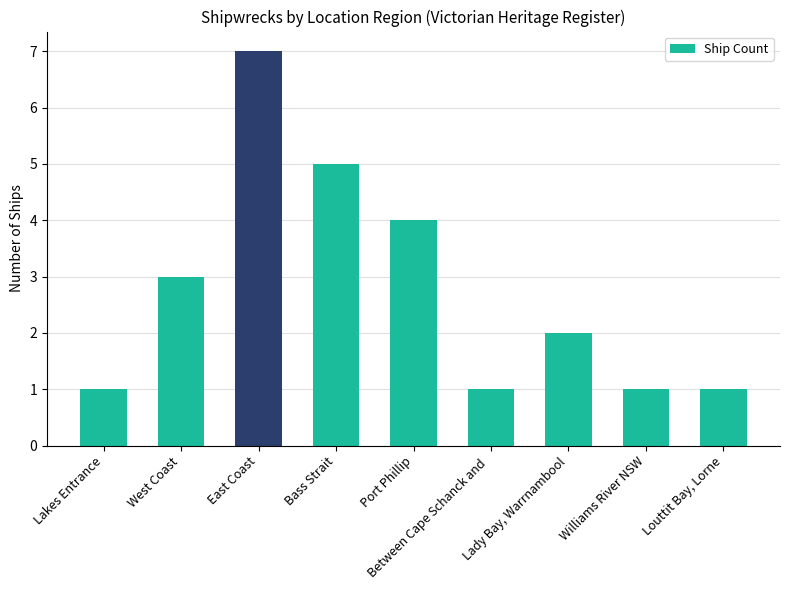

The chart shows a value of 7 at East Coast. True or false?

True